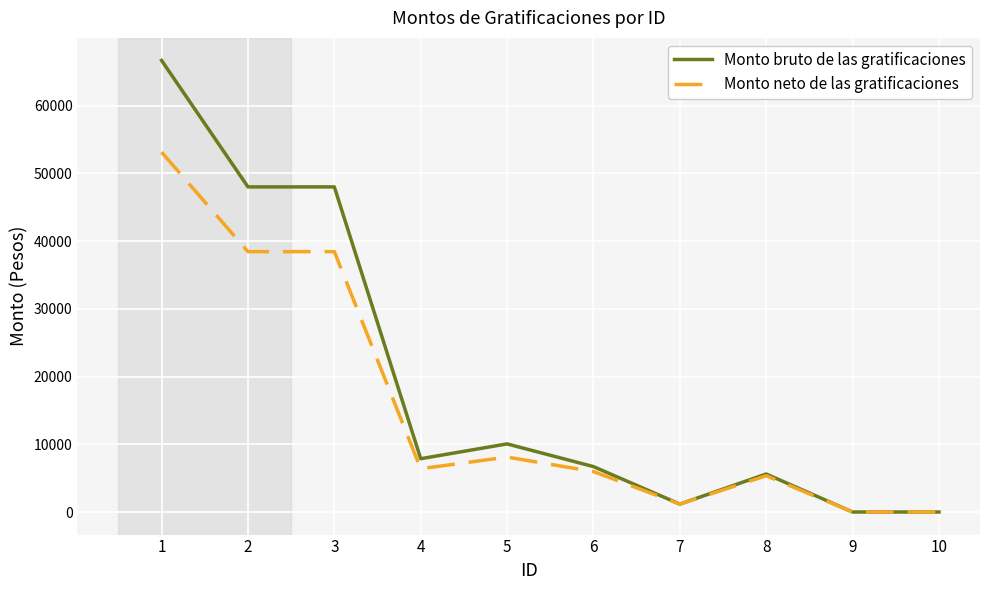

List the series in order of their peak value, highest first.

Monto bruto de las gratificaciones, Monto neto de las gratificaciones